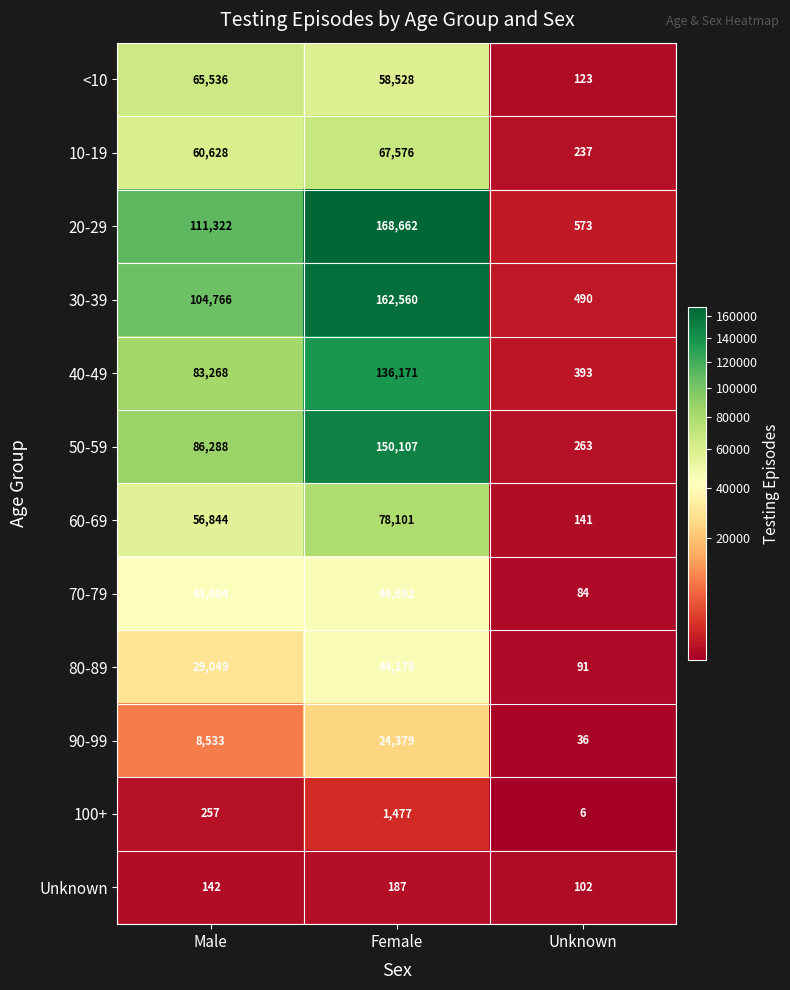

Which series has the largest total across all categories?

20-29